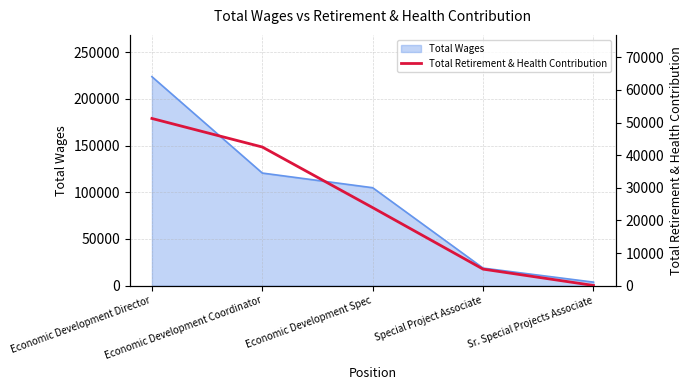

True or false: there are more than 1 points higher than both neighbors.

False